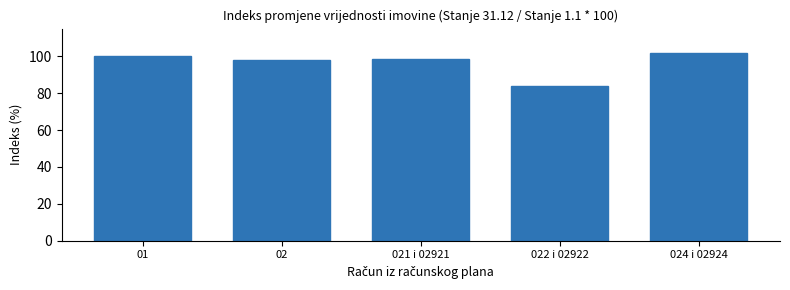

What is the sum of all values?

482.5